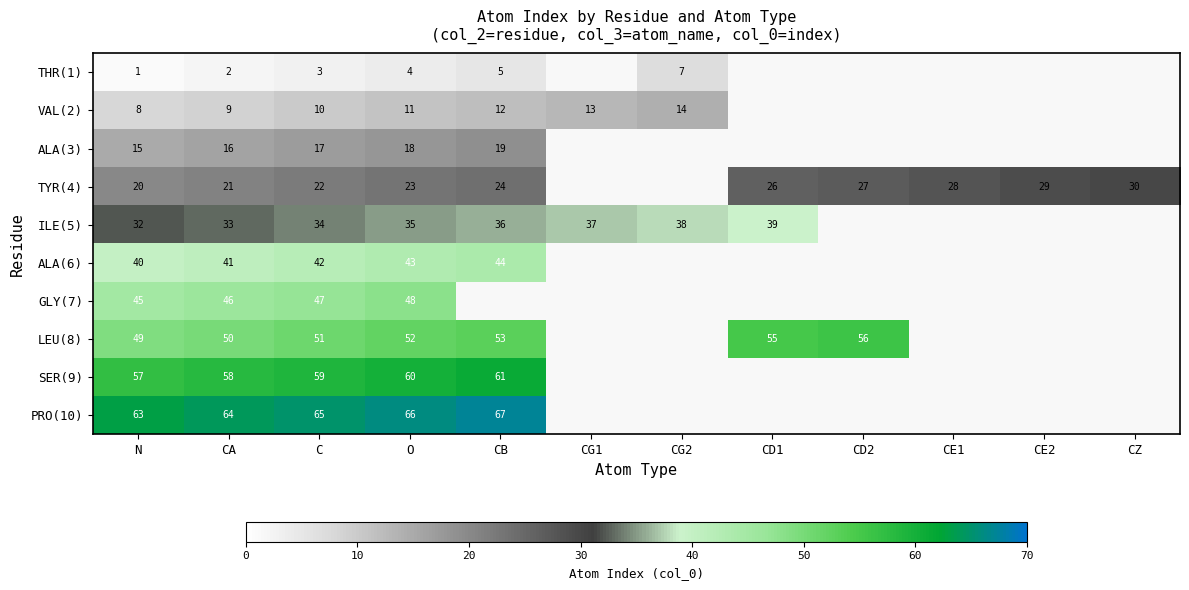

The ALA(3) series shows 3 at CA. True or false?

False